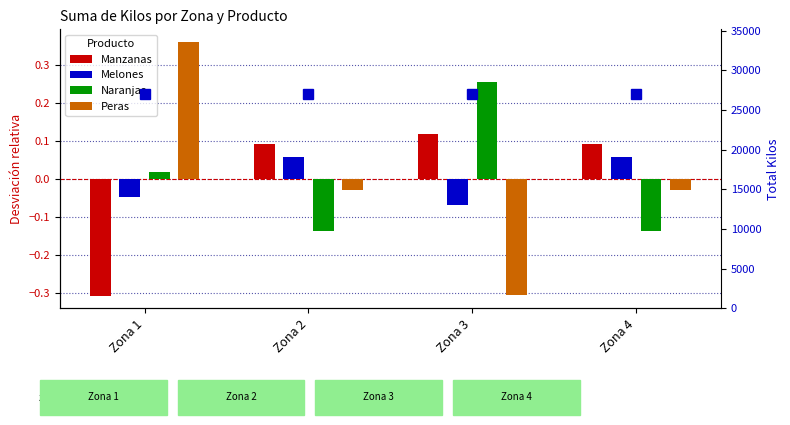

Reading left to right, transcribe all the data shown in this chart.

Manzanas: Zona 1=-0.3	Zona 2=0.1	Zona 3=0.1	Zona 4=0.1
Melones: Zona 1=-0.0	Zona 2=0.1	Zona 3=-0.1	Zona 4=0.1
Naranjas: Zona 1=0.0	Zona 2=-0.1	Zona 3=0.3	Zona 4=-0.1
Peras: Zona 1=0.4	Zona 2=-0.0	Zona 3=-0.3	Zona 4=-0.0
Total Kilos: Zona 1=27040.0	Zona 2=27040.0	Zona 3=27040.0	Zona 4=27040.0